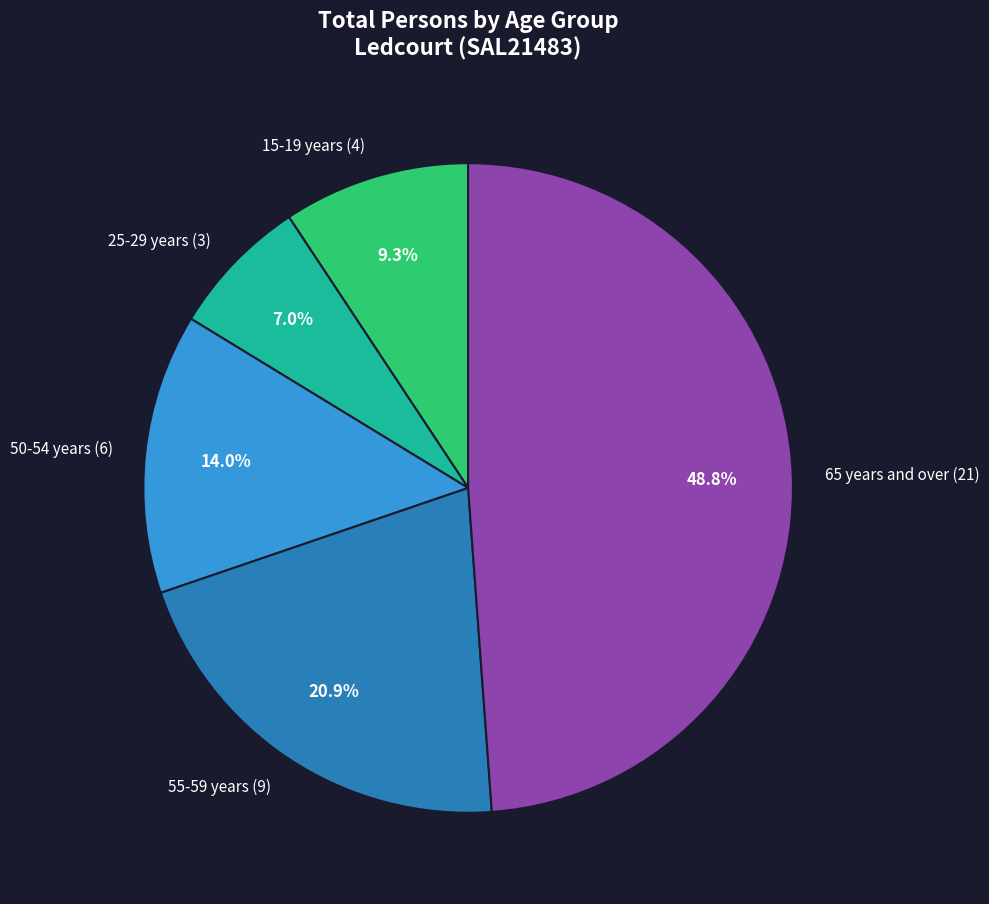

Which category has the smallest portion of the pie?

25-29 years (3)